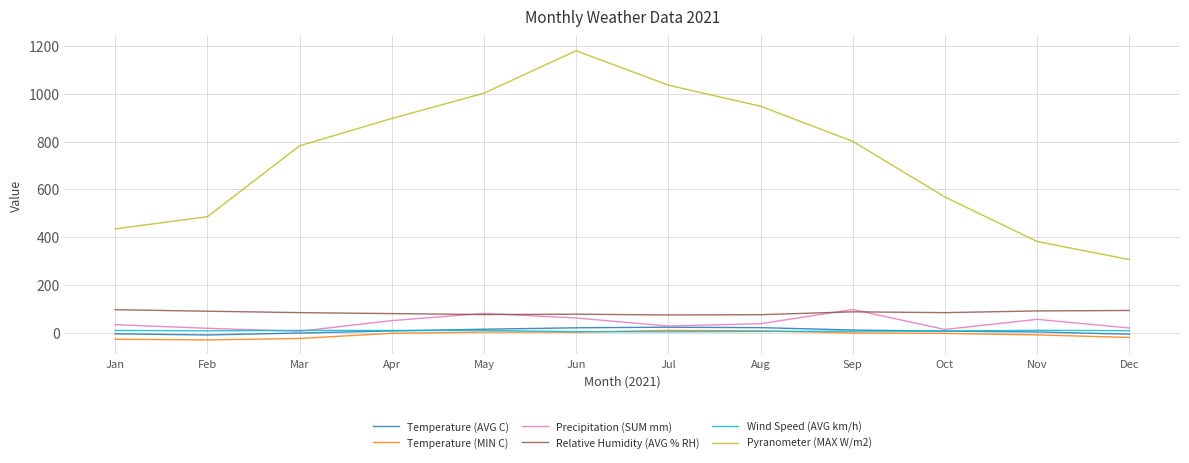

How many lines are shown in the chart?

6